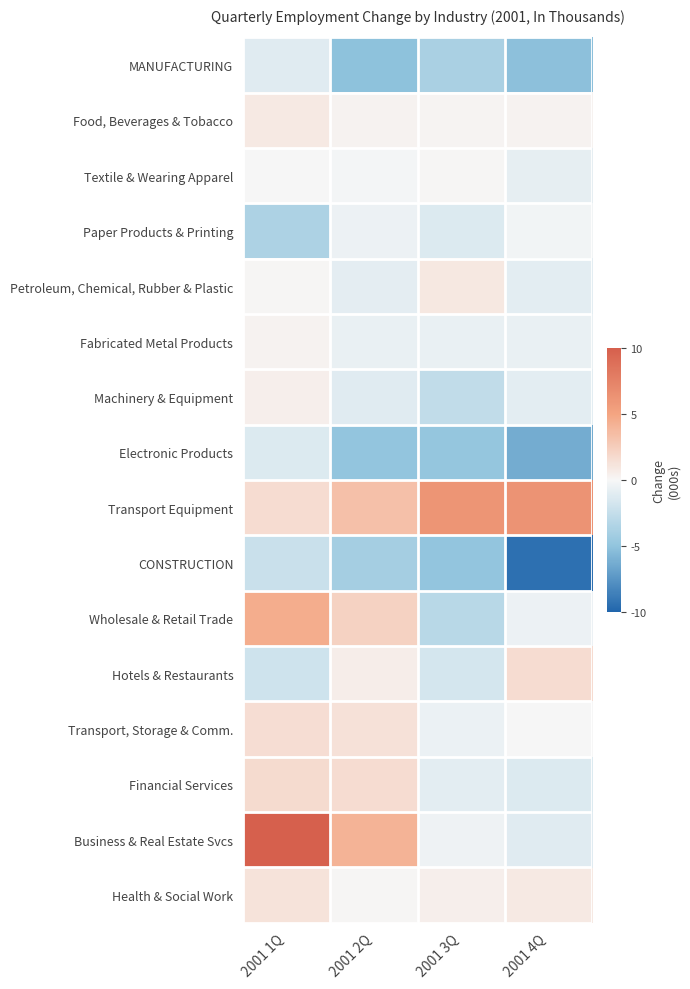

Count the number of data series in this chart.

16